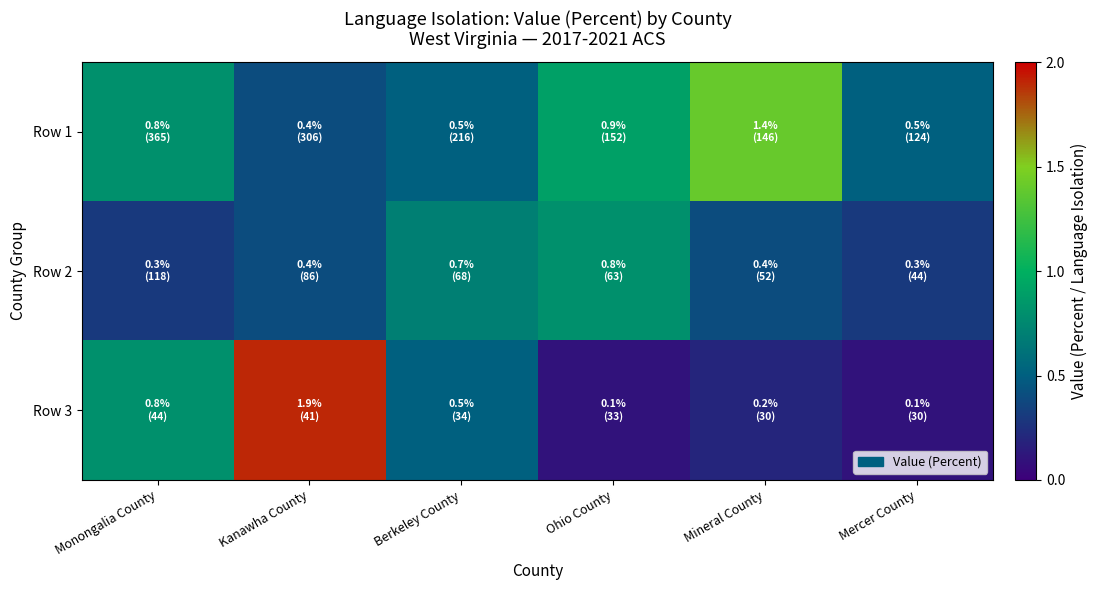

Rank the series by their maximum value, from highest to lowest.

Row 3, Row 1, Row 2